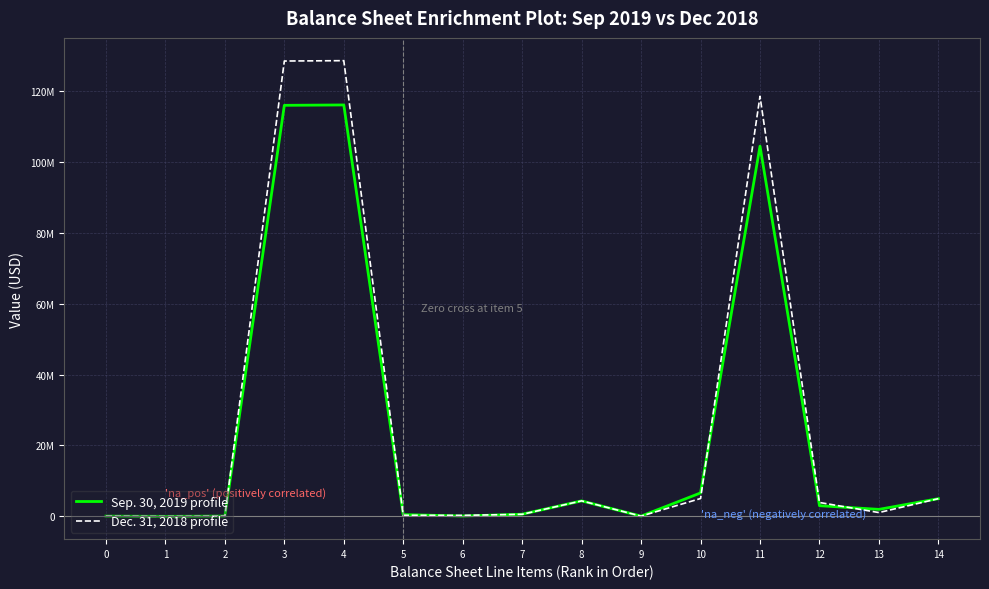

How many times do Dec. 31, 2018 profile and Sep. 30, 2019 profile cross each other?

7